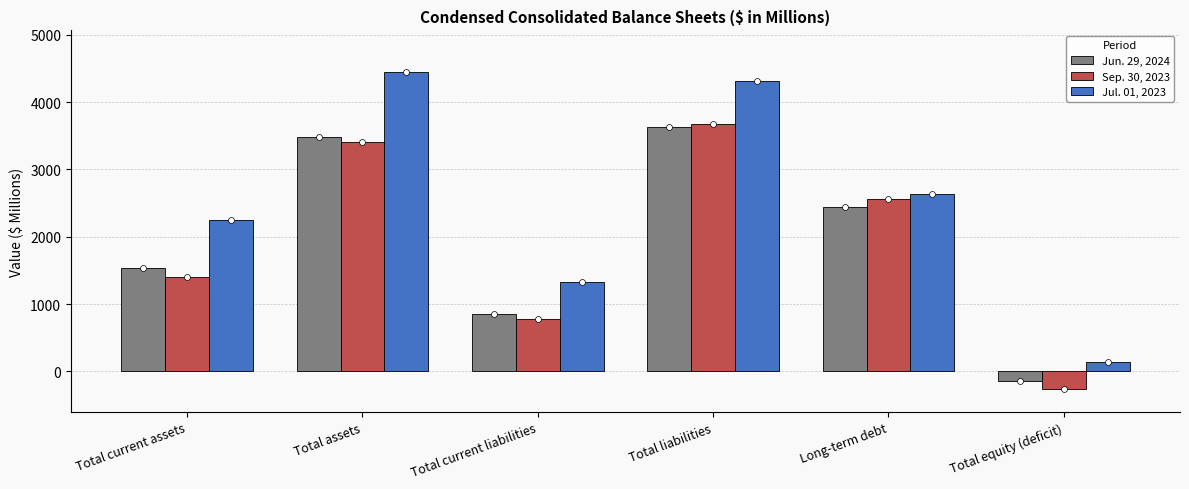

Which series reaches the minimum Y coordinate?

Sep. 30, 2023